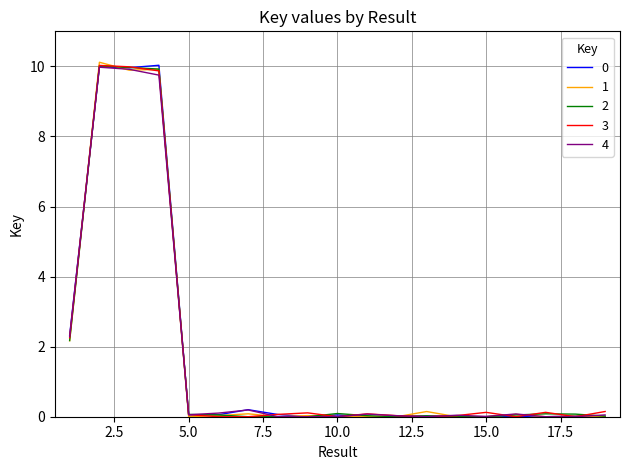

What is the greatest value displayed?

10.1